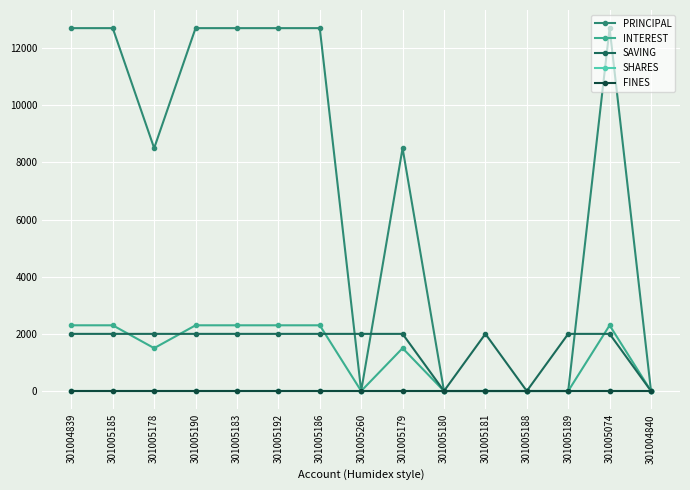

True or false: SHARES and SAVING intersect in this chart.

False